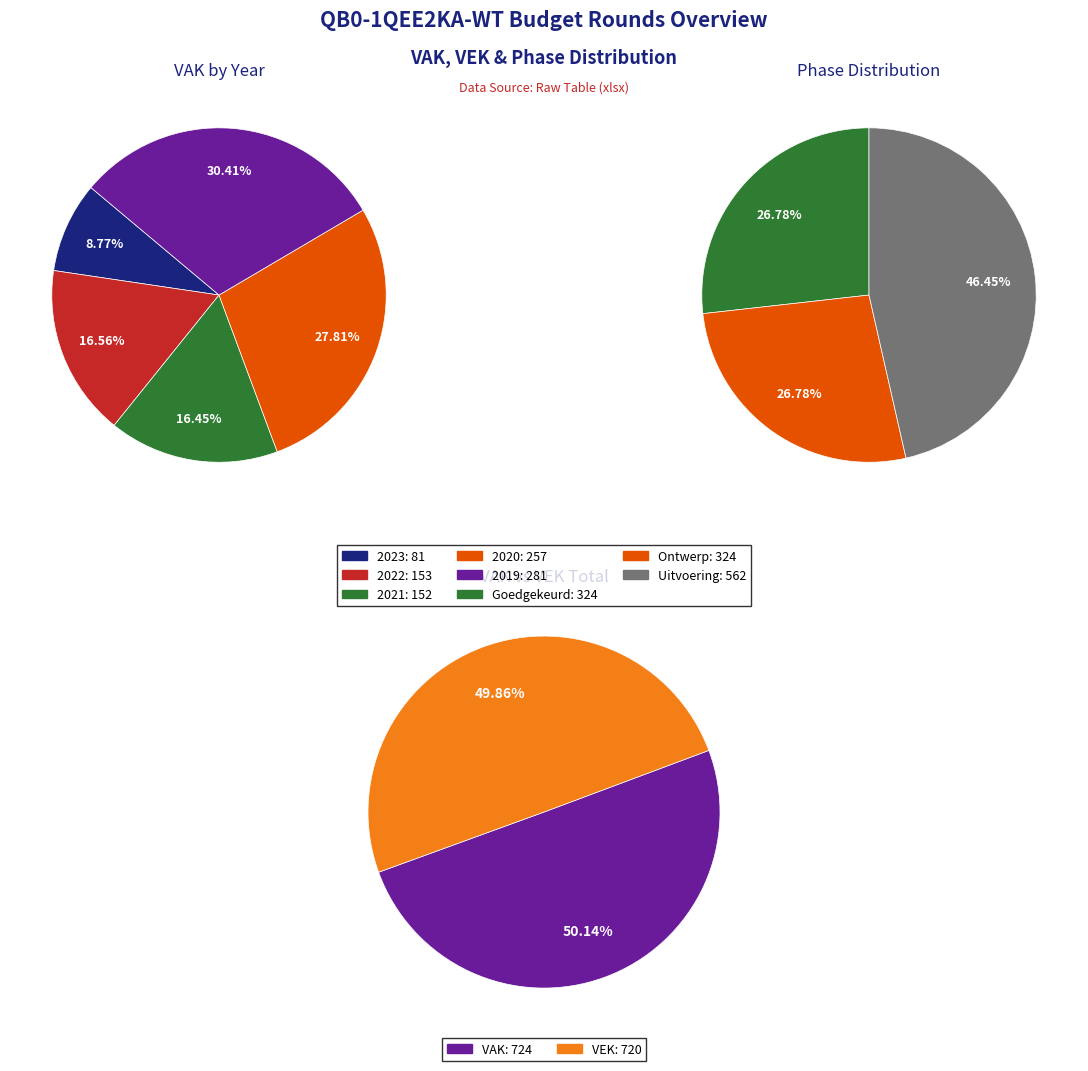

Rank the categories by VEK_by_year value from lowest to highest.

2023, 2021, 2022, 2020, 2019